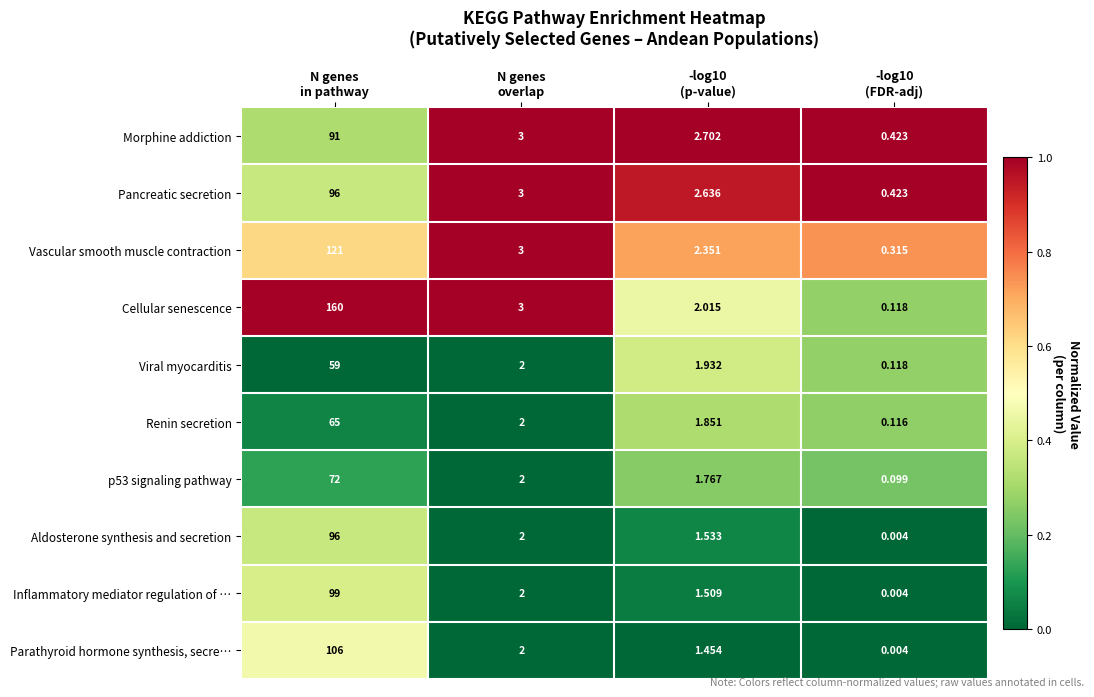

What is the difference between the highest and lowest values at N genes
in pathway?

101.0